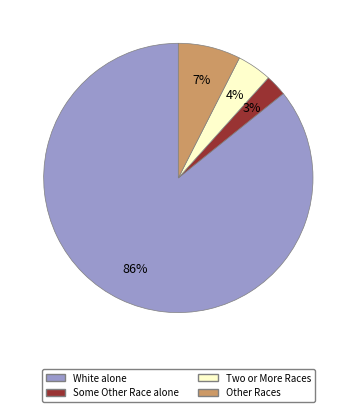

To the nearest percent, what is the average slice percentage?

25%